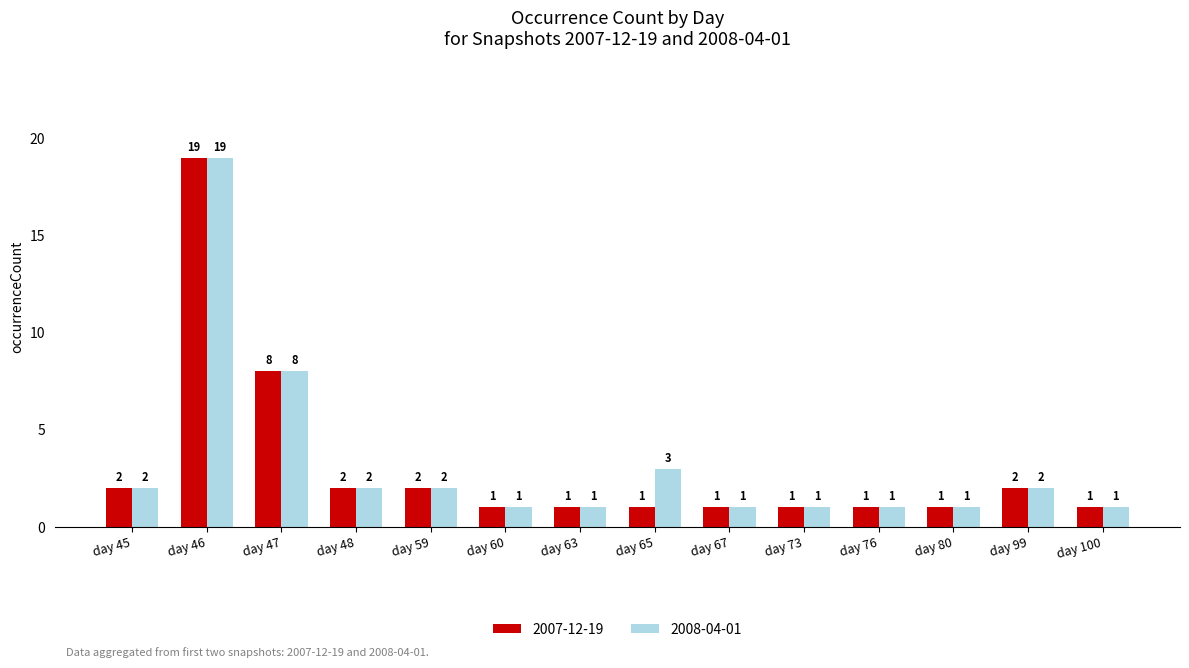

What is the value of the 2007-12-19 bar at the 2nd from the left?

19